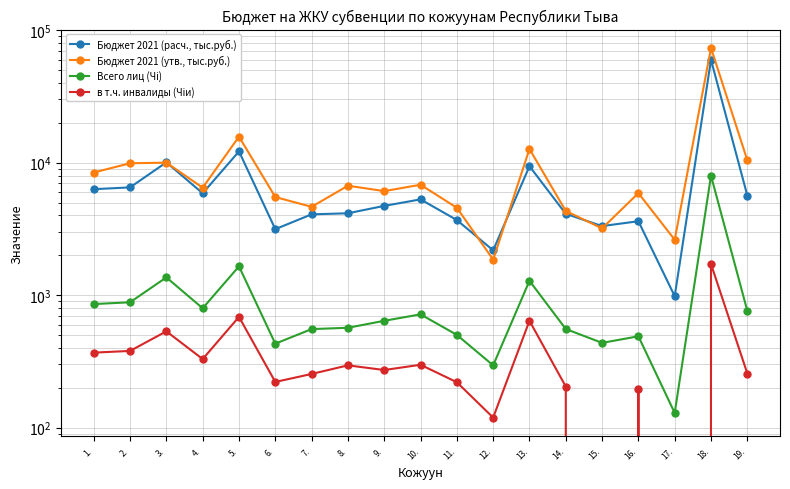

Does the chart display data point markers on the line(s)?

Yes